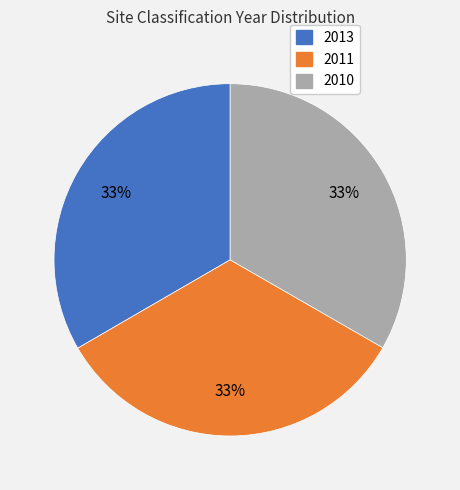

To the nearest percent, what is the combined percentage of 2013 and 2011?

67%